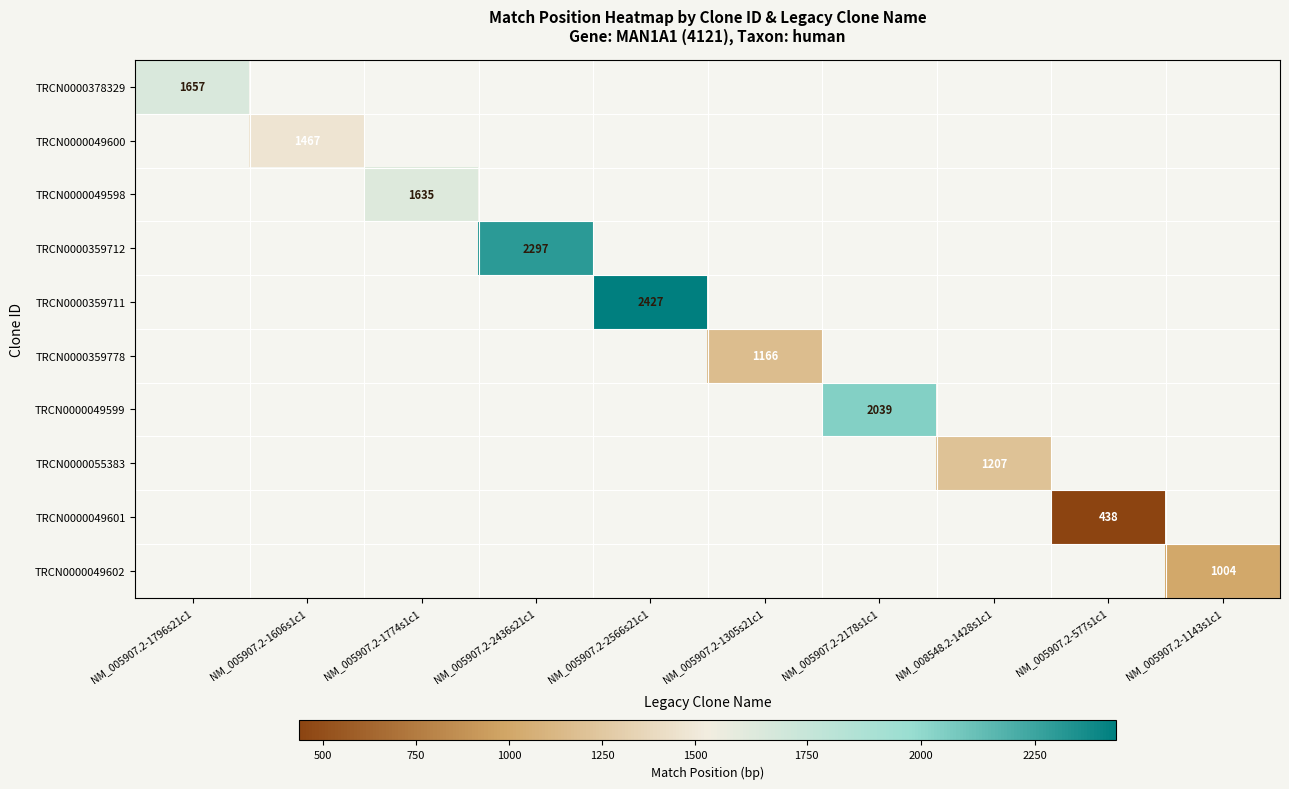

The TRCN0000359778 series shows 394 at NM_005907.2-1305s21c1. True or false?

False